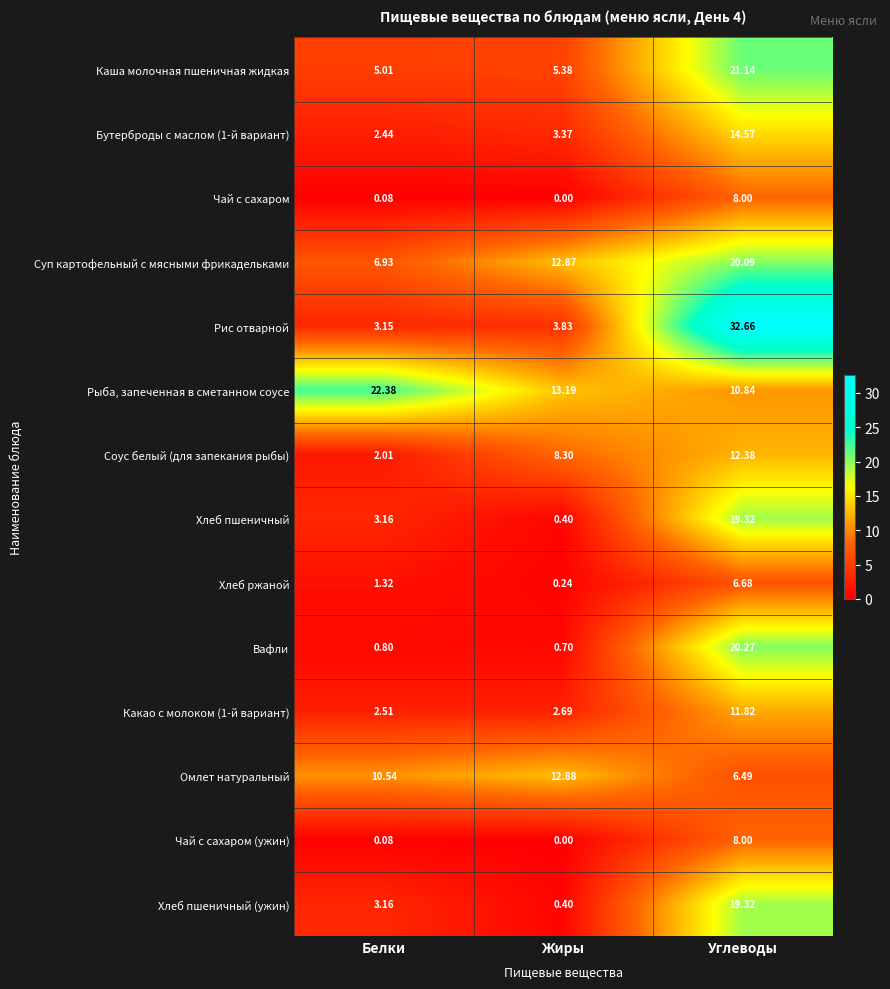

Is the value of Каша молочная пшеничная жидкая at Жиры greater than the value of Омлет натуральный at Жиры?

No